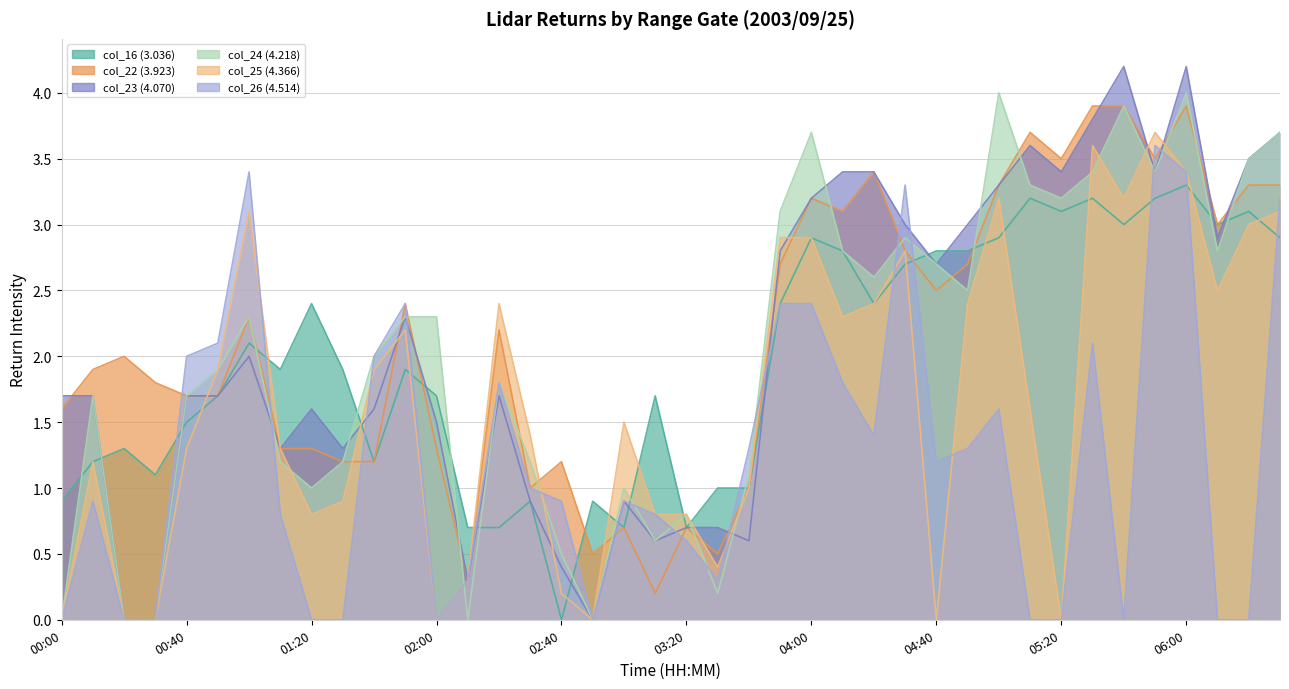

At which label does col_23 (4.070) first exceed 1?

00:00